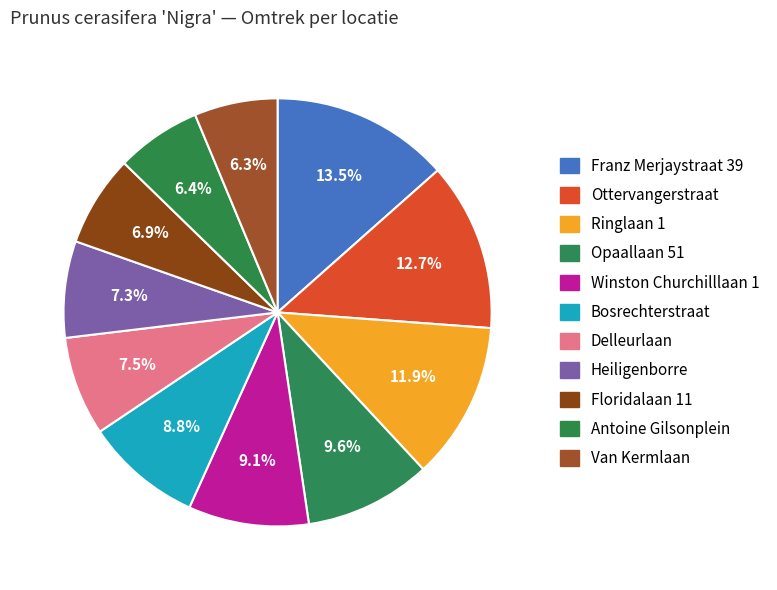

How many segments does this pie chart have?

11